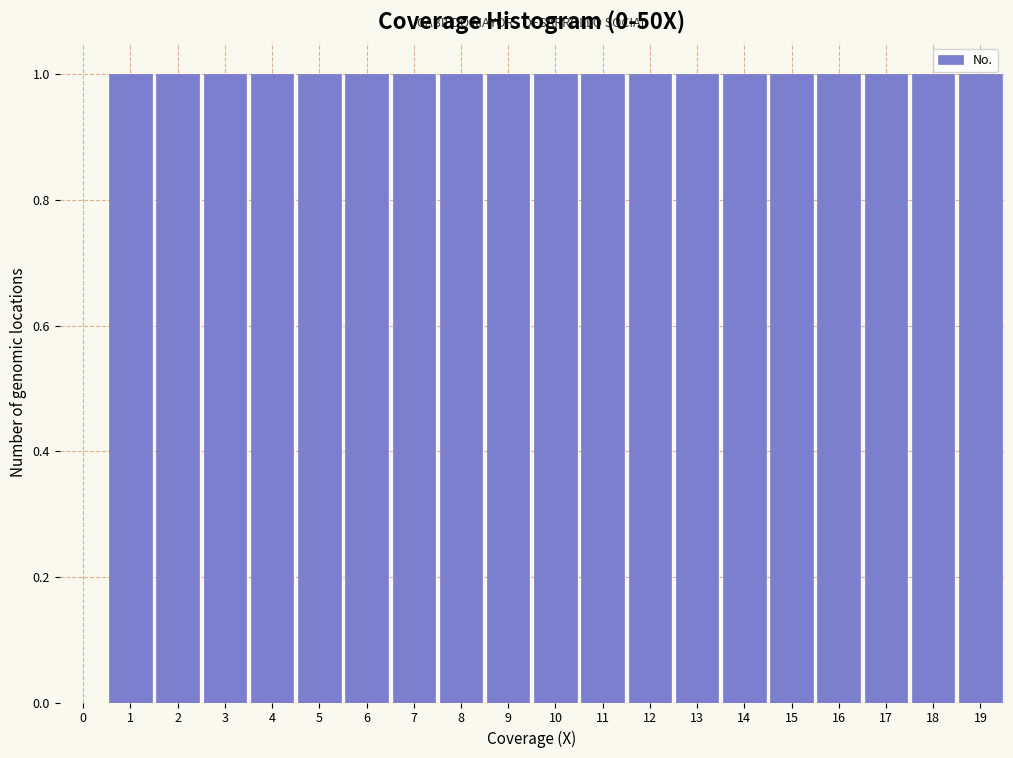

How tall is the bar that spans 16.5 to 17.5 on the x-axis? The values are not printed on the chart, so give them approximately, as read against the axis.

1